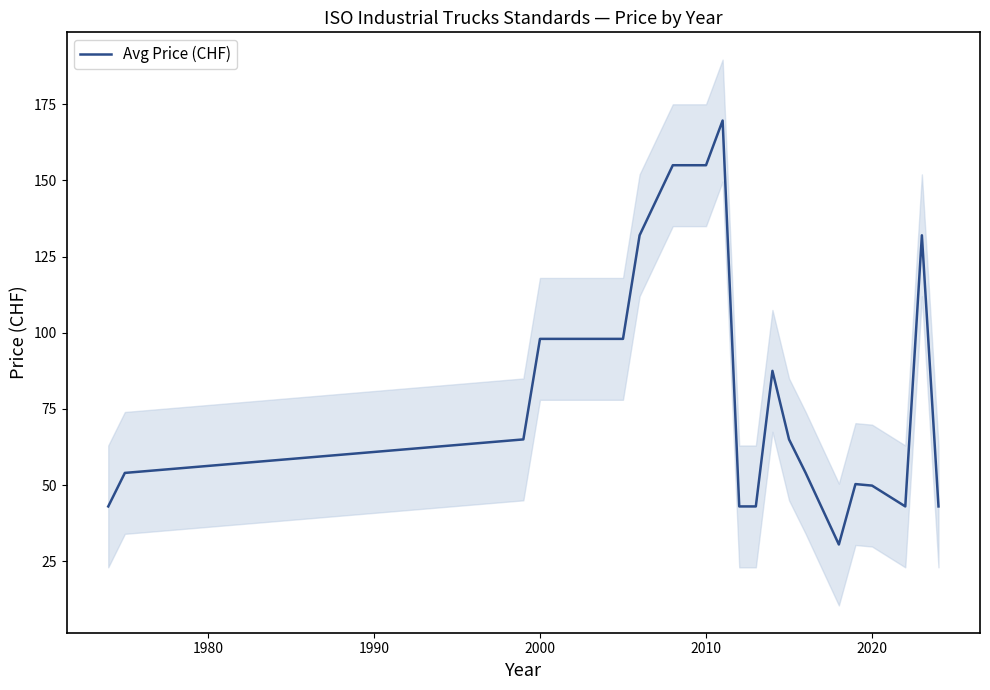

Where is the data nearest to the value 100?

2000